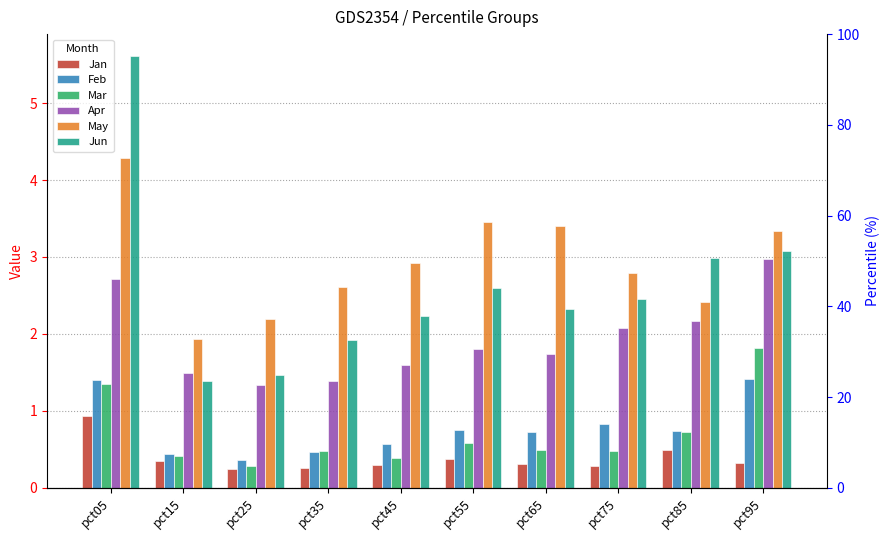

What is the difference between the maximum and minimum values in the Apr series?

1.6